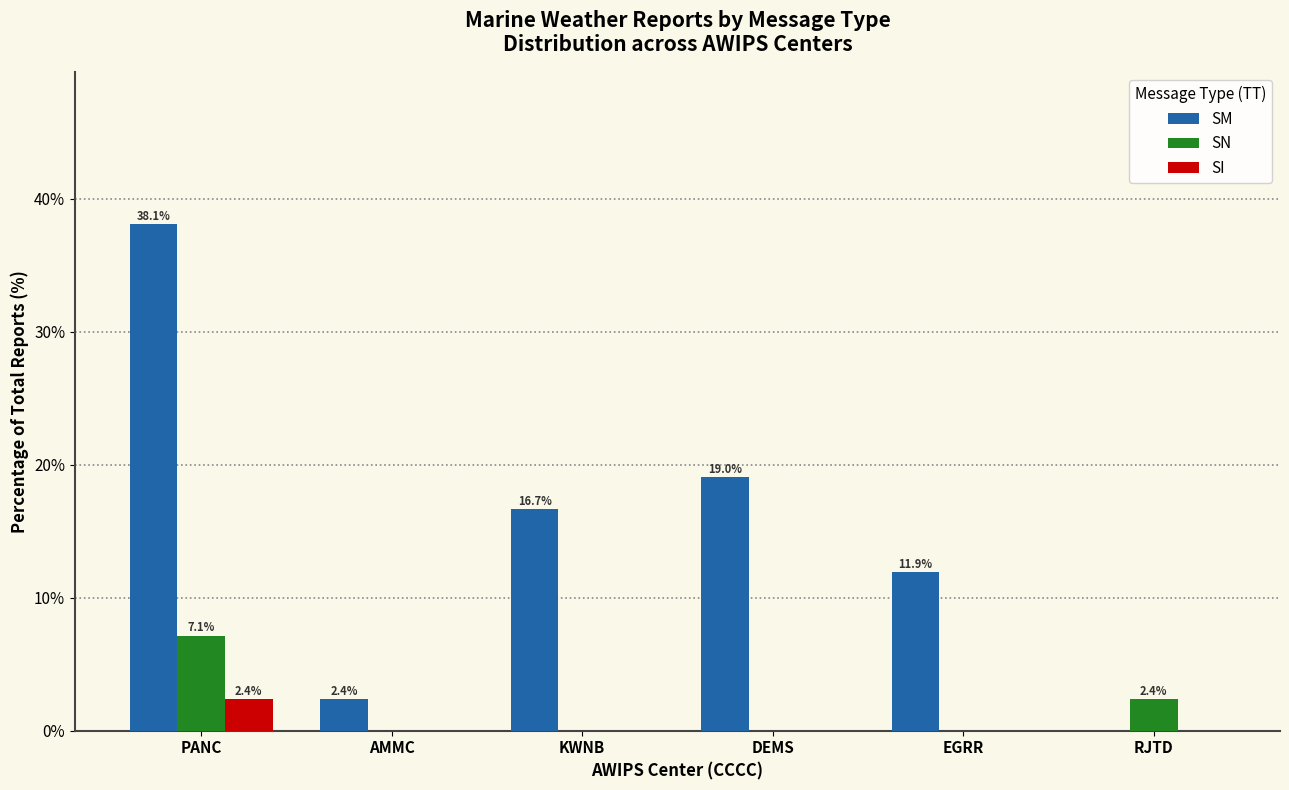

Is the value of SM at KWNB greater than the value of SN at AMMC?

Yes